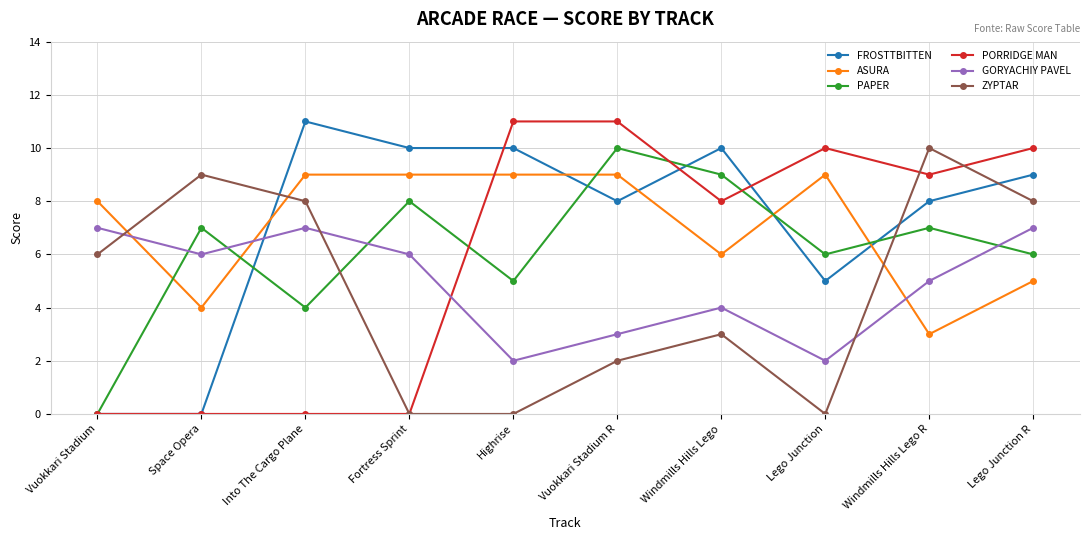

Does the chart have visible grid lines?

Yes